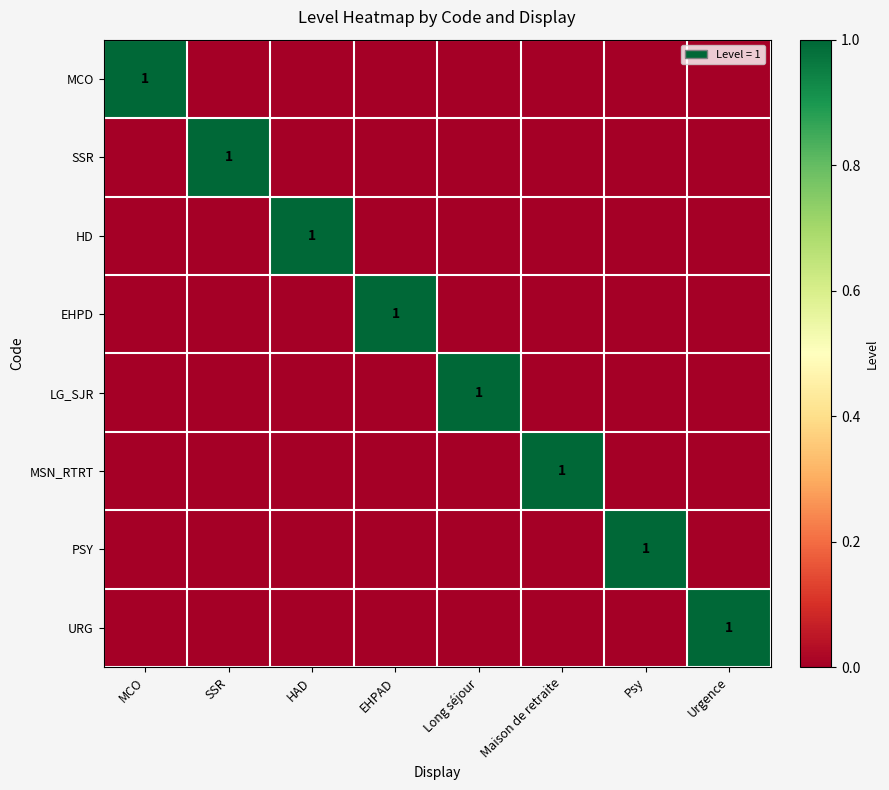

The HD series shows 1 at HAD. True or false?

True